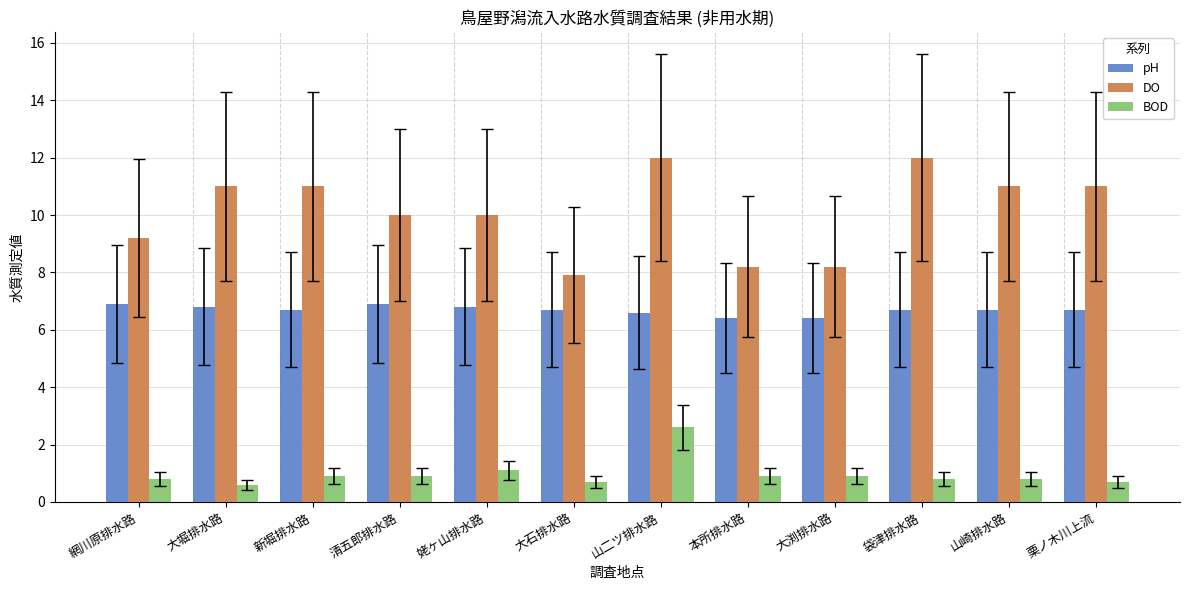

What is the difference between the highest and lowest values at 姥ヶ山排水路?

8.9